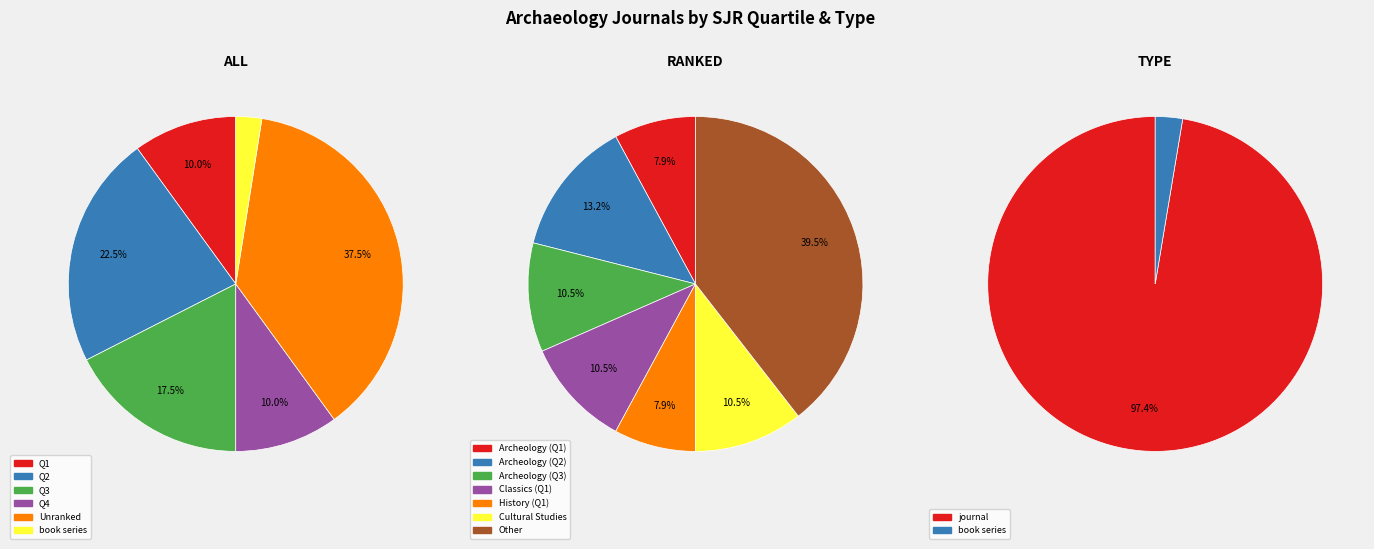

Rank the categories by value from highest to lowest.

journal, book series